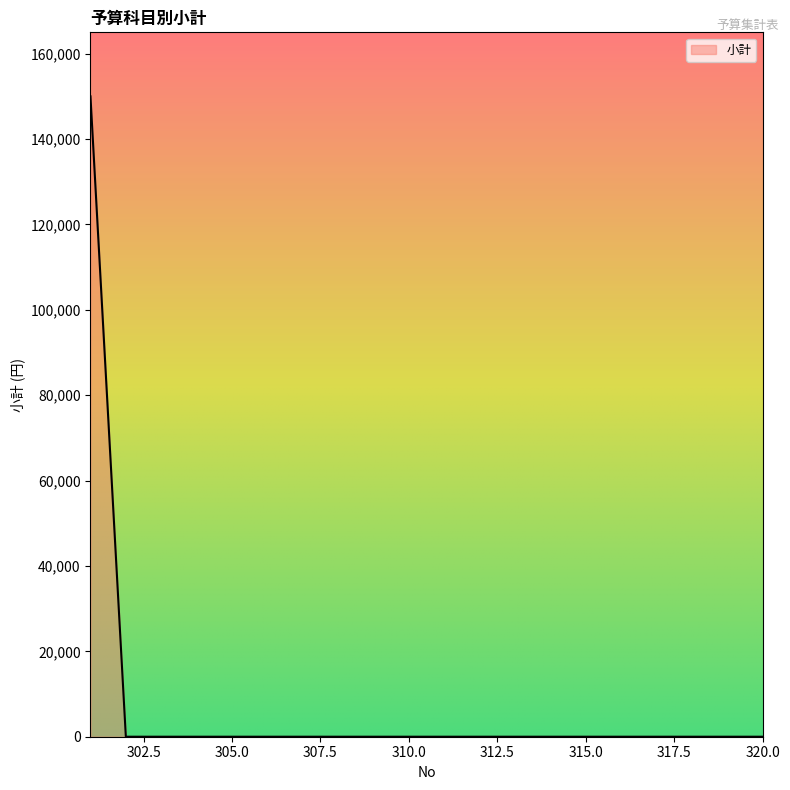

What is the greatest value displayed?

150000